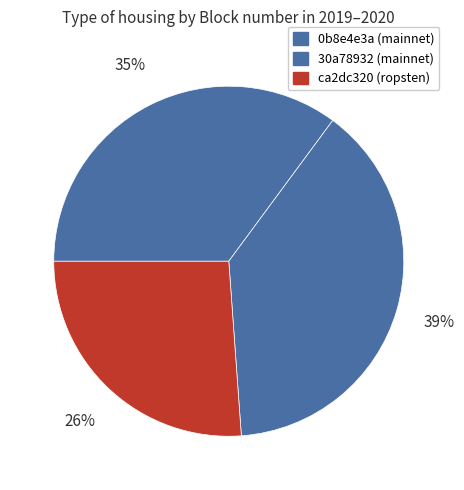

Which category has the smallest portion of the pie?

ca2dc320